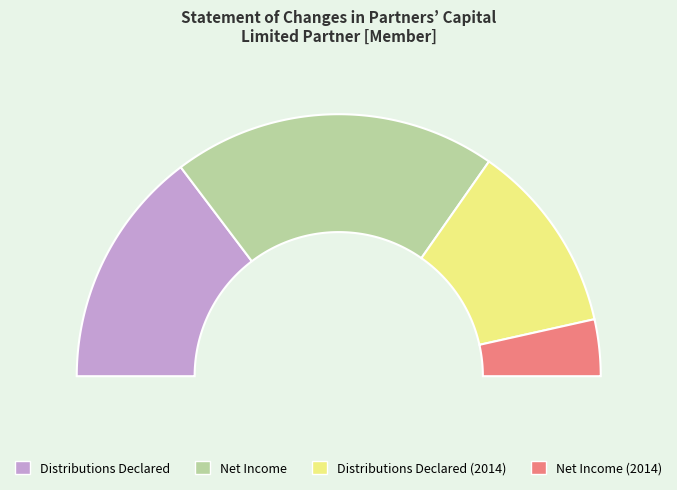

Which slice is the smallest?

Net Income (2014)